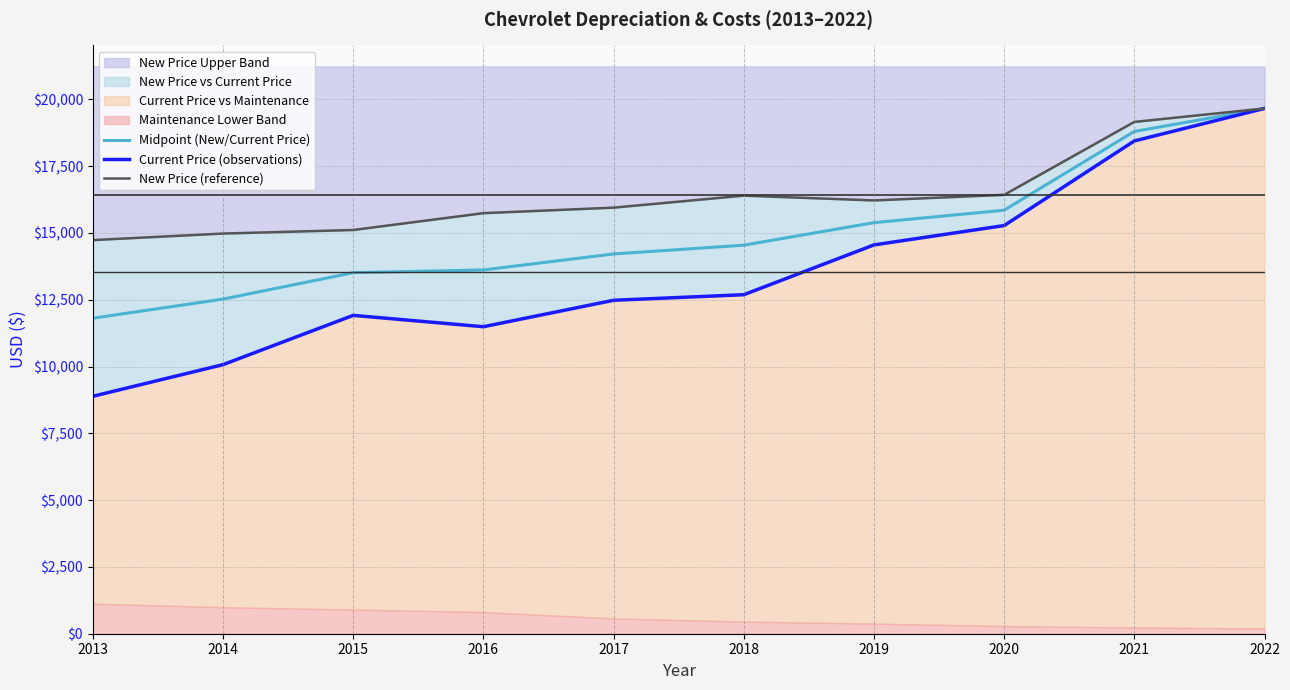

Between 2021 and 2018, which is larger?

2021